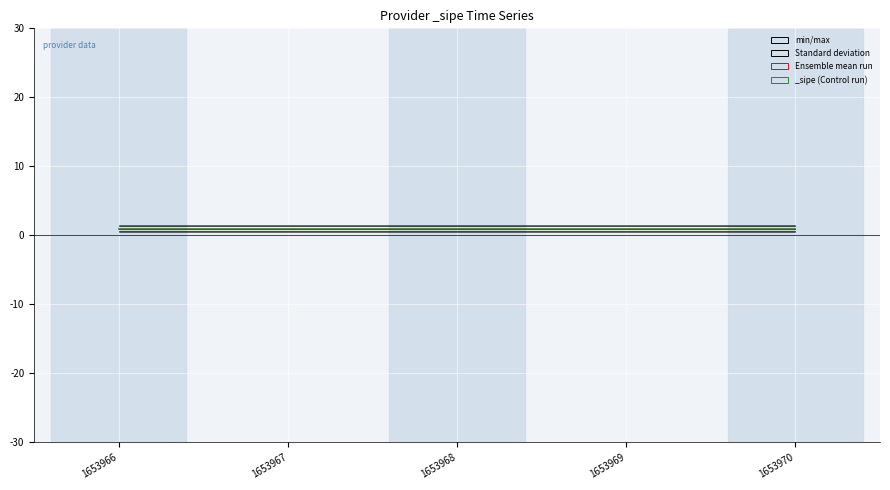

The value of Ensemble mean run at 1653970 is 1.0. True or false?

True